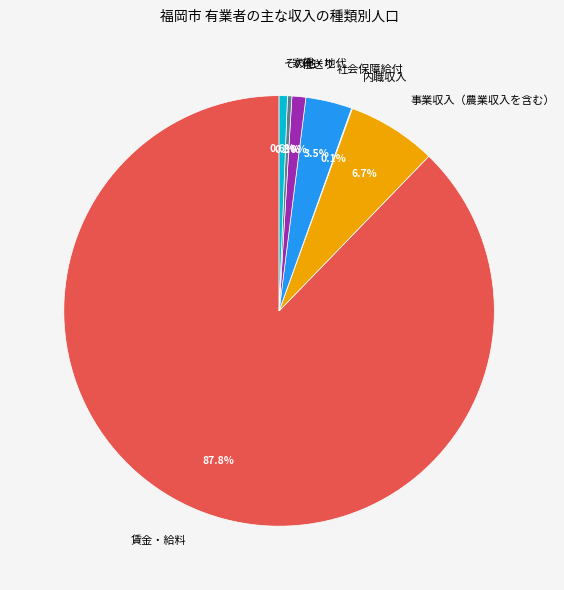

Which category has the biggest portion of the pie?

賃金・給料